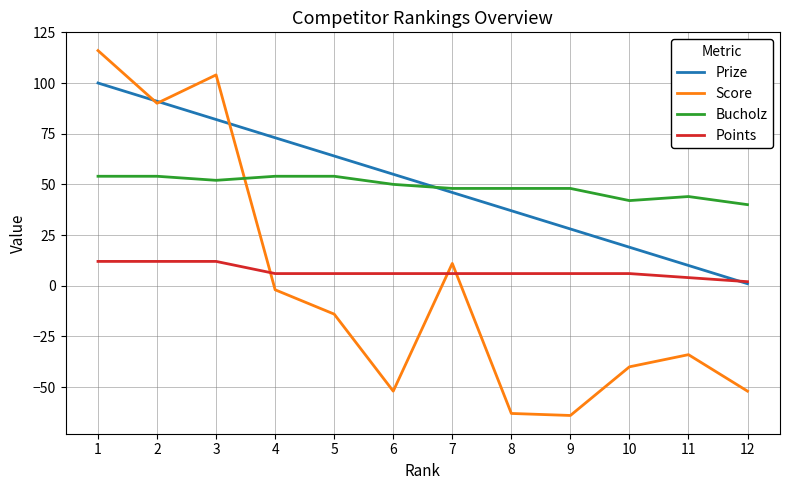

What is the average value of the Bucholz series?

49